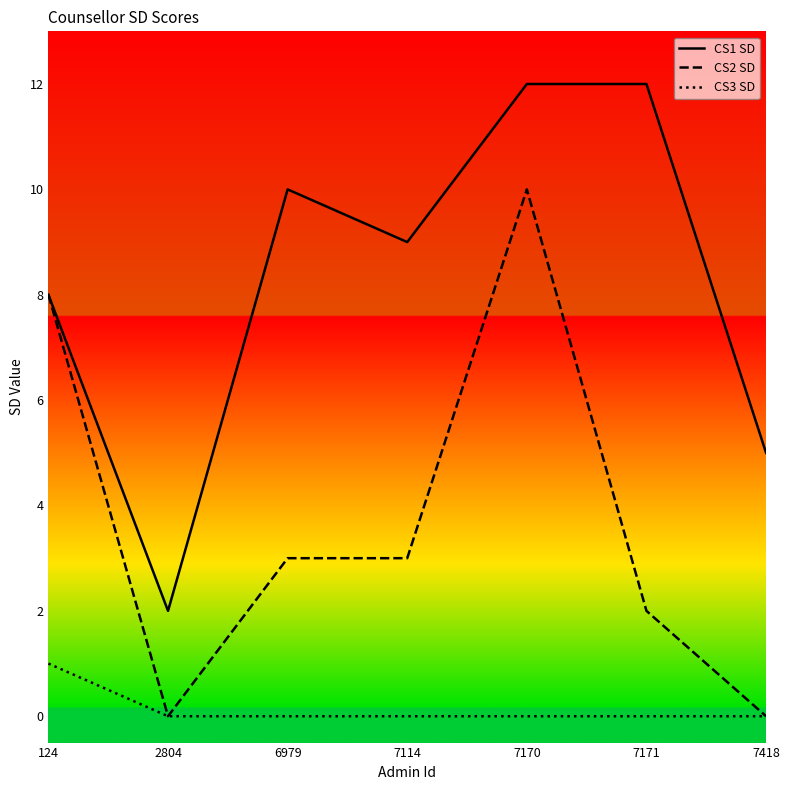

At which label does CS3 SD reach its peak?

124